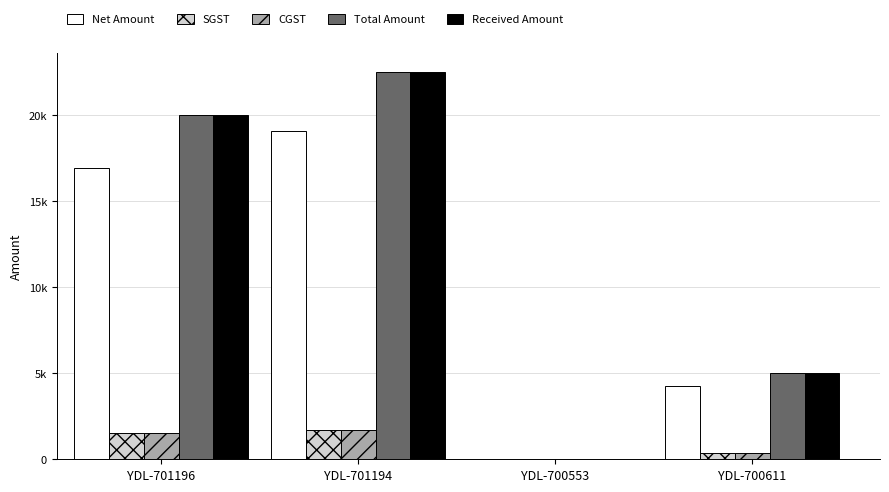

Which series has the largest range (max minus min)?

Total Amount